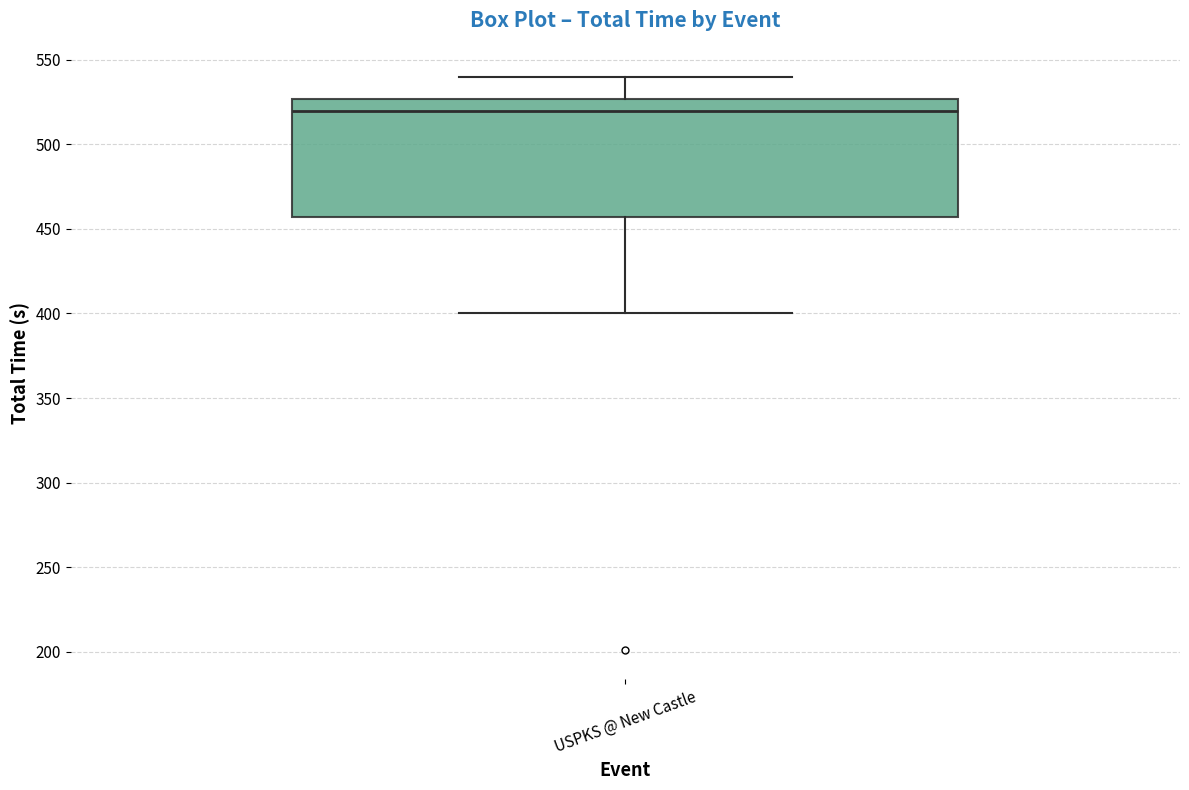

Where is the lower edge of the box for USPKS @ New Castle on the y-axis? The values are not printed on the chart, so give them approximately, as read against the axis.

455